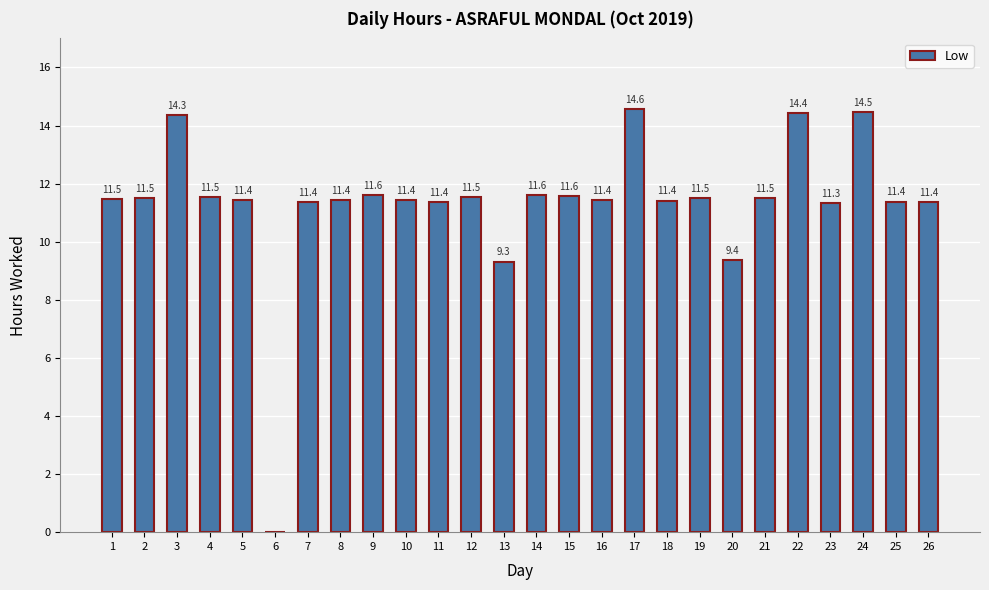

What value does the data have at 2?

11.5